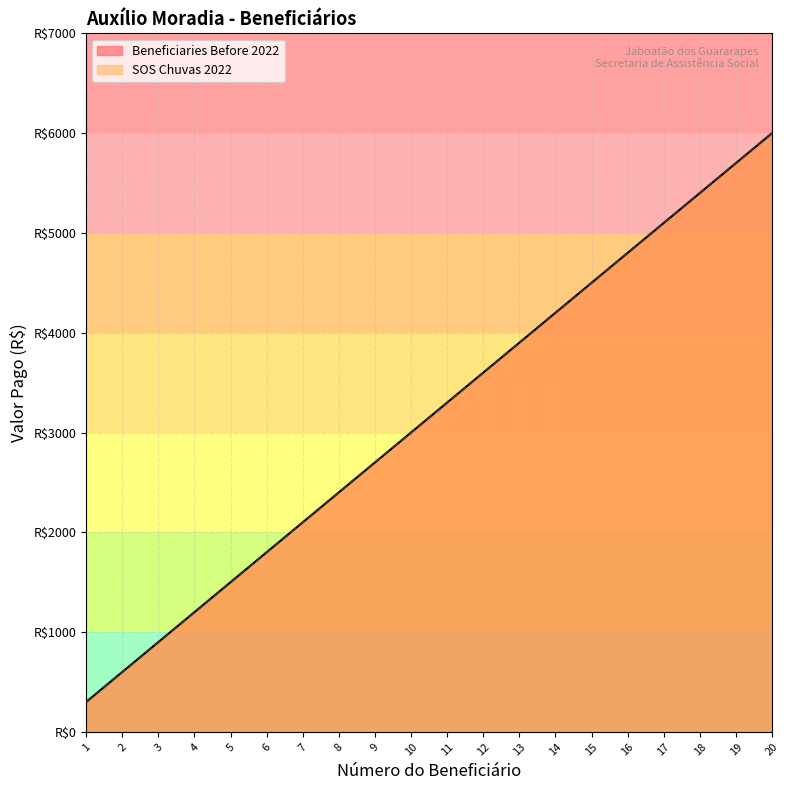

Does the chart display data point markers on the line(s)?

No